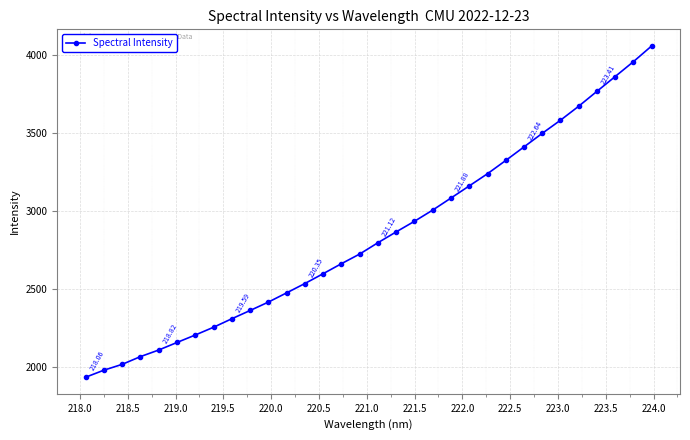

What is the difference between the maximum and minimum values?

2124.4